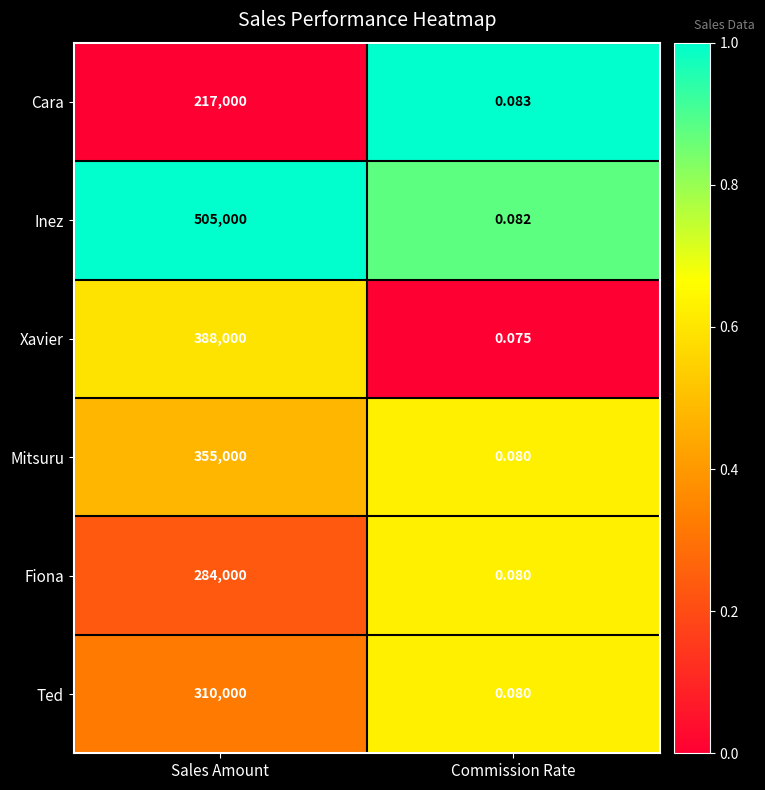

What is the greatest value displayed?

505000.0